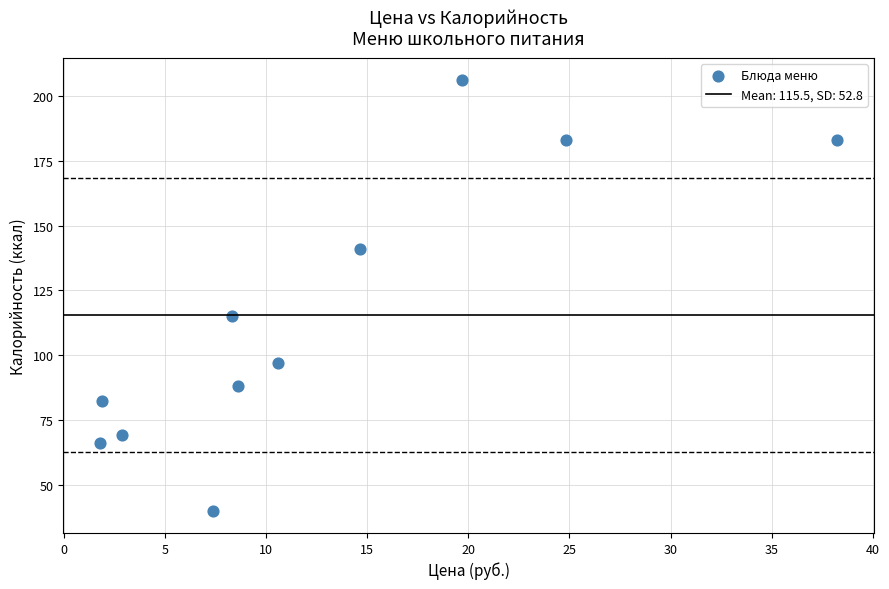

What Y value in the scatter plot is closest to 123?

115.0